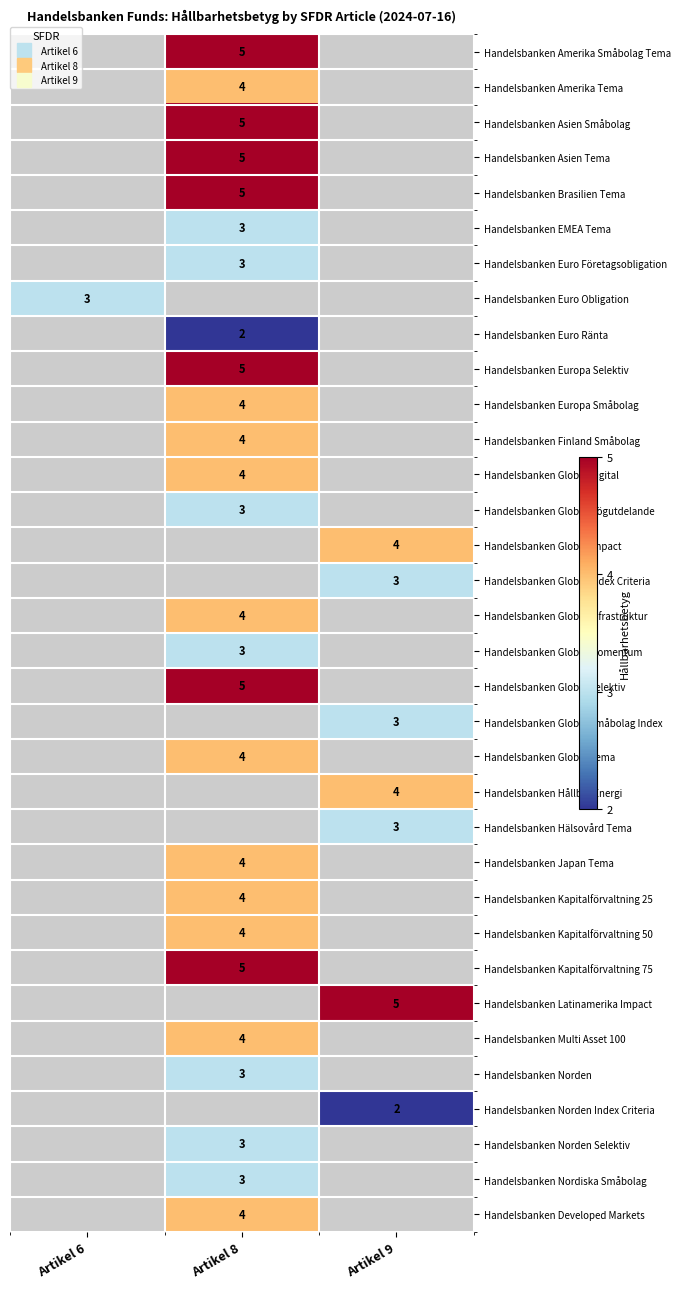

Is it true that Handelsbanken Global Momentum equals 5.3 at Artikel 8?

False